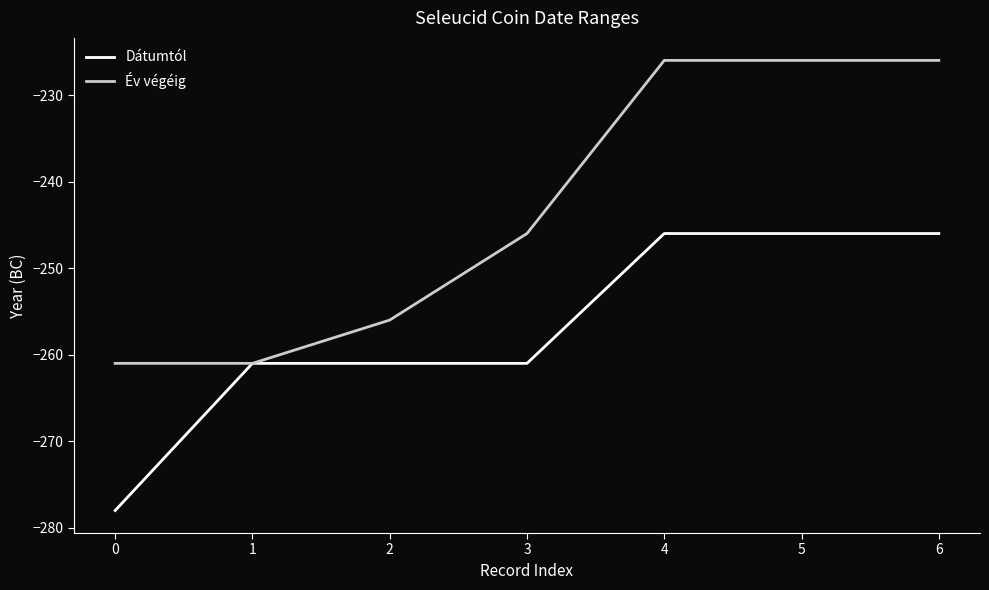

List the series in order of their peak value, highest first.

Év végéig, Dátumtól